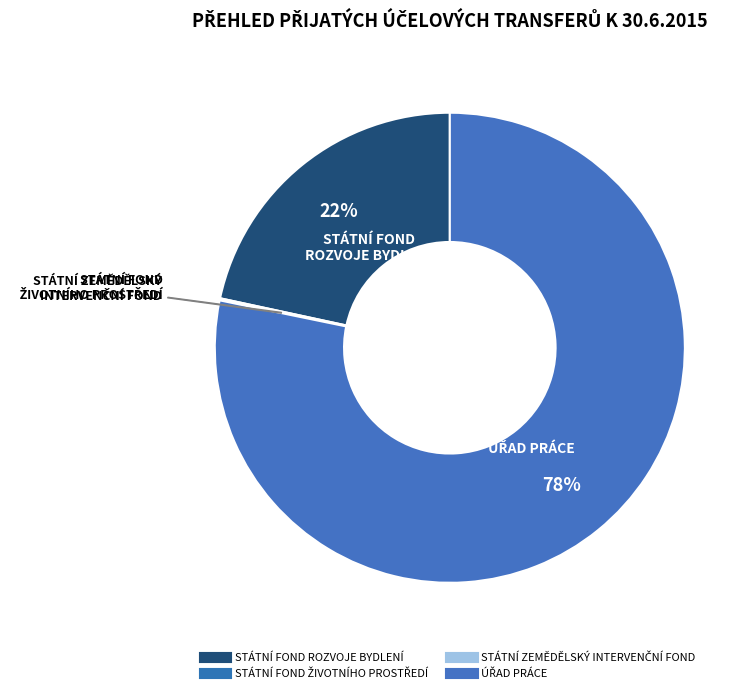

To the nearest percent, what is the average slice percentage?

25%